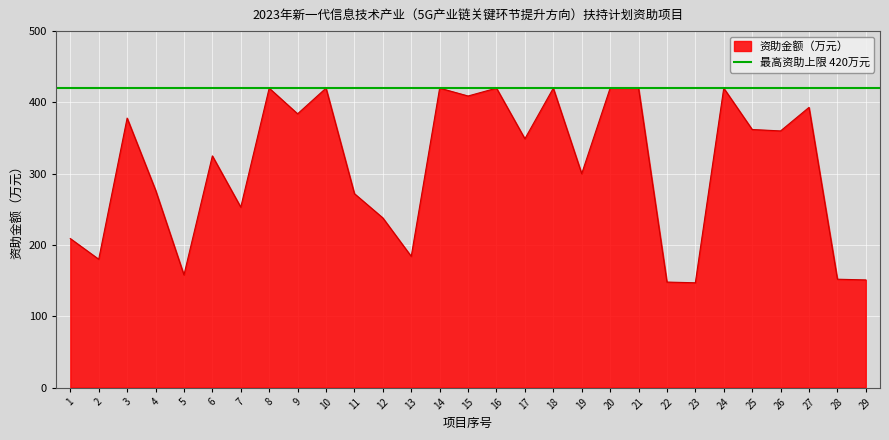

Rank the categories by value from highest to lowest.

8, 10, 14, 16, 18, 20, 21, 24, 15, 27, 9, 3, 25, 26, 17, 6, 19, 4, 11, 7, 12, 1, 13, 2, 5, 28, 29, 22, 23